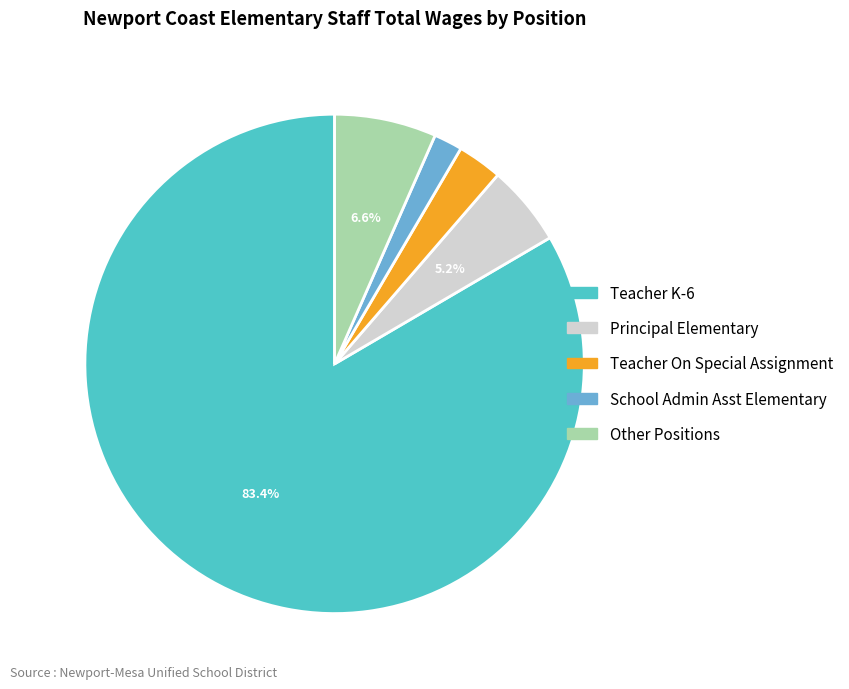

The Principal Elementary slice represents 5% of the pie. True or false?

True